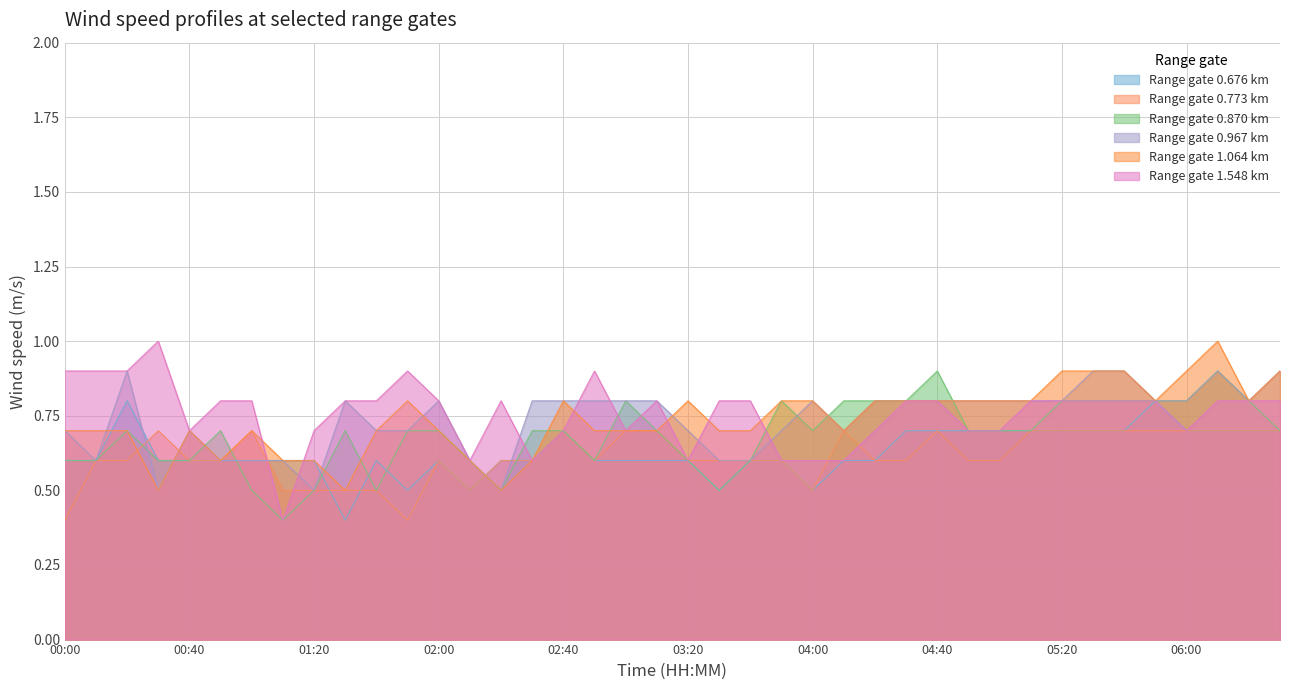

Reading left to right, list all the values displayed in this chart.

0.676: 00:00=0.6	00:10=0.6	00:20=0.8	00:30=0.6	00:40=0.6	00:50=0.6	01:00=0.6	01:10=0.6	01:20=0.6	01:30=0.4	01:40=0.6	01:50=0.5	02:00=0.6	02:10=0.5	02:20=0.6	02:30=0.6	02:40=0.7	02:50=0.6	03:00=0.6	03:10=0.6	03:20=0.6	03:30=0.5	03:40=0.6	03:50=0.6	04:00=0.5	04:10=0.6	04:20=0.6	04:30=0.7	04:40=0.7	04:50=0.7	05:00=0.7	05:10=0.7	05:20=0.7	05:30=0.7	05:40=0.7	05:50=0.8	06:00=0.7	06:10=0.7	06:20=0.7	06:30=0.7
0.773: 00:00=0.4	00:10=0.6	00:20=0.6	00:30=0.7	00:40=0.6	00:50=0.6	01:00=0.7	01:10=0.5	01:20=0.5	01:30=0.5	01:40=0.5	01:50=0.4	02:00=0.6	02:10=0.5	02:20=0.6	02:30=0.6	02:40=0.7	02:50=0.6	03:00=0.7	03:10=0.7	03:20=0.6	03:30=0.6	03:40=0.6	03:50=0.6	04:00=0.5	04:10=0.7	04:20=0.6	04:30=0.6	04:40=0.7	04:50=0.6	05:00=0.6	05:10=0.7	05:20=0.7	05:30=0.7	05:40=0.7	05:50=0.7	06:00=0.7	06:10=0.7	06:20=0.7	06:30=0.7
0.870: 00:00=0.6	00:10=0.6	00:20=0.7	00:30=0.6	00:40=0.6	00:50=0.7	01:00=0.5	01:10=0.4	01:20=0.5	01:30=0.7	01:40=0.5	01:50=0.7	02:00=0.7	02:10=0.6	02:20=0.5	02:30=0.7	02:40=0.7	02:50=0.6	03:00=0.8	03:10=0.7	03:20=0.6	03:30=0.5	03:40=0.6	03:50=0.8	04:00=0.7	04:10=0.8	04:20=0.8	04:30=0.8	04:40=0.9	04:50=0.7	05:00=0.7	05:10=0.7	05:20=0.8	05:30=0.8	05:40=0.8	05:50=0.8	06:00=0.8	06:10=0.9	06:20=0.8	06:30=0.7
0.967: 00:00=0.7	00:10=0.6	00:20=0.9	00:30=0.5	00:40=0.7	00:50=0.6	01:00=0.6	01:10=0.6	01:20=0.5	01:30=0.8	01:40=0.7	01:50=0.7	02:00=0.8	02:10=0.6	02:20=0.5	02:30=0.8	02:40=0.8	02:50=0.8	03:00=0.8	03:10=0.8	03:20=0.7	03:30=0.6	03:40=0.6	03:50=0.7	04:00=0.8	04:10=0.7	04:20=0.8	04:30=0.8	04:40=0.8	04:50=0.8	05:00=0.8	05:10=0.8	05:20=0.8	05:30=0.9	05:40=0.9	05:50=0.8	06:00=0.8	06:10=0.9	06:20=0.8	06:30=0.9
1.064: 00:00=0.7	00:10=0.7	00:20=0.7	00:30=0.5	00:40=0.7	00:50=0.6	01:00=0.7	01:10=0.6	01:20=0.6	01:30=0.5	01:40=0.7	01:50=0.8	02:00=0.7	02:10=0.6	02:20=0.5	02:30=0.6	02:40=0.8	02:50=0.7	03:00=0.7	03:10=0.7	03:20=0.8	03:30=0.7	03:40=0.7	03:50=0.8	04:00=0.8	04:10=0.7	04:20=0.8	04:30=0.8	04:40=0.8	04:50=0.8	05:00=0.8	05:10=0.8	05:20=0.9	05:30=0.9	05:40=0.9	05:50=0.8	06:00=0.9	06:10=1.0	06:20=0.8	06:30=0.9
1.548: 00:00=0.9	00:10=0.9	00:20=0.9	00:30=1.0	00:40=0.7	00:50=0.8	01:00=0.8	01:10=0.4	01:20=0.7	01:30=0.8	01:40=0.8	01:50=0.9	02:00=0.8	02:10=0.6	02:20=0.8	02:30=0.6	02:40=0.7	02:50=0.9	03:00=0.7	03:10=0.8	03:20=0.6	03:30=0.8	03:40=0.8	03:50=0.6	04:00=0.6	04:10=0.6	04:20=0.7	04:30=0.8	04:40=0.8	04:50=0.7	05:00=0.7	05:10=0.8	05:20=0.8	05:30=0.8	05:40=0.8	05:50=0.8	06:00=0.7	06:10=0.8	06:20=0.8	06:30=0.8